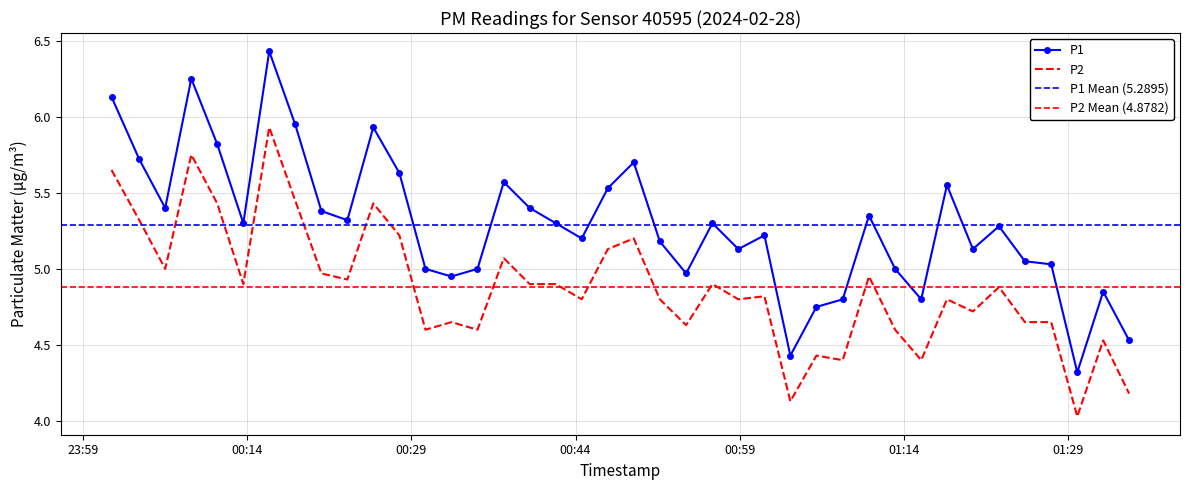

Which series has the largest total across all categories?

P1